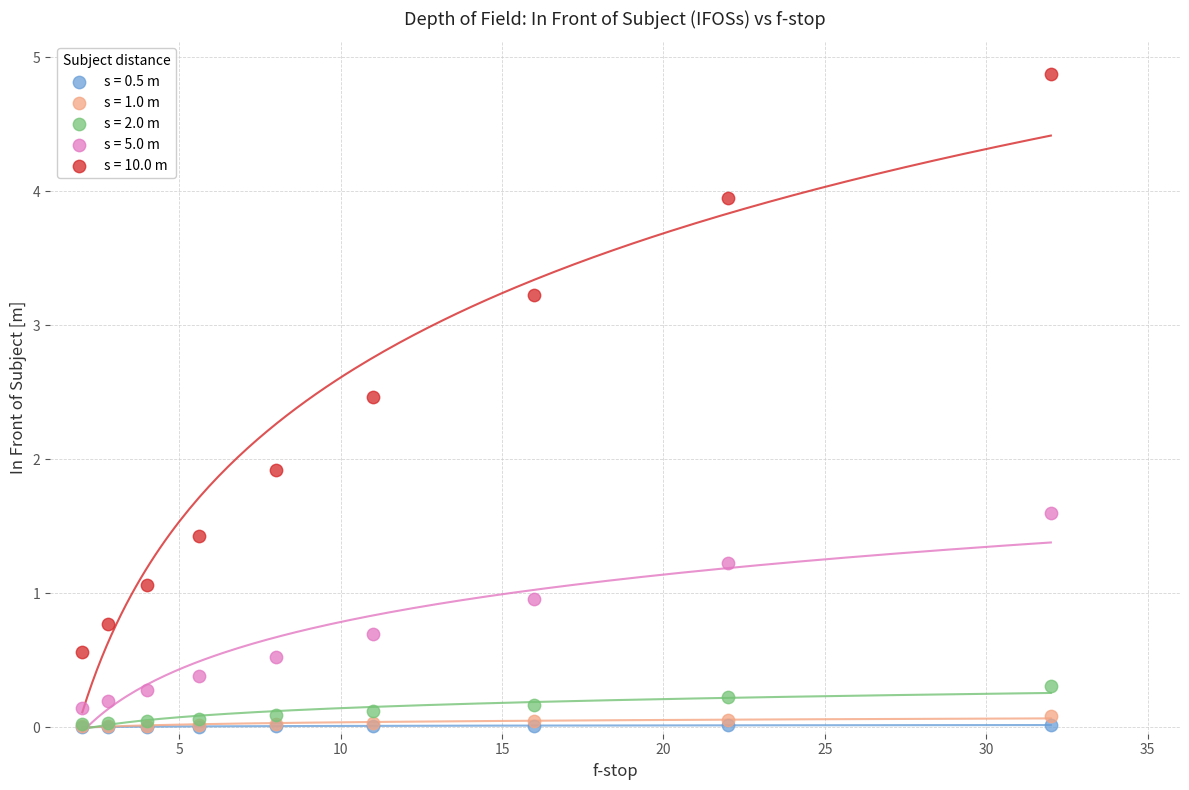

What are all the series names shown in the legend?

s = 0.5 m, s = 1.0 m, s = 2.0 m, s = 5.0 m, s = 10.0 m